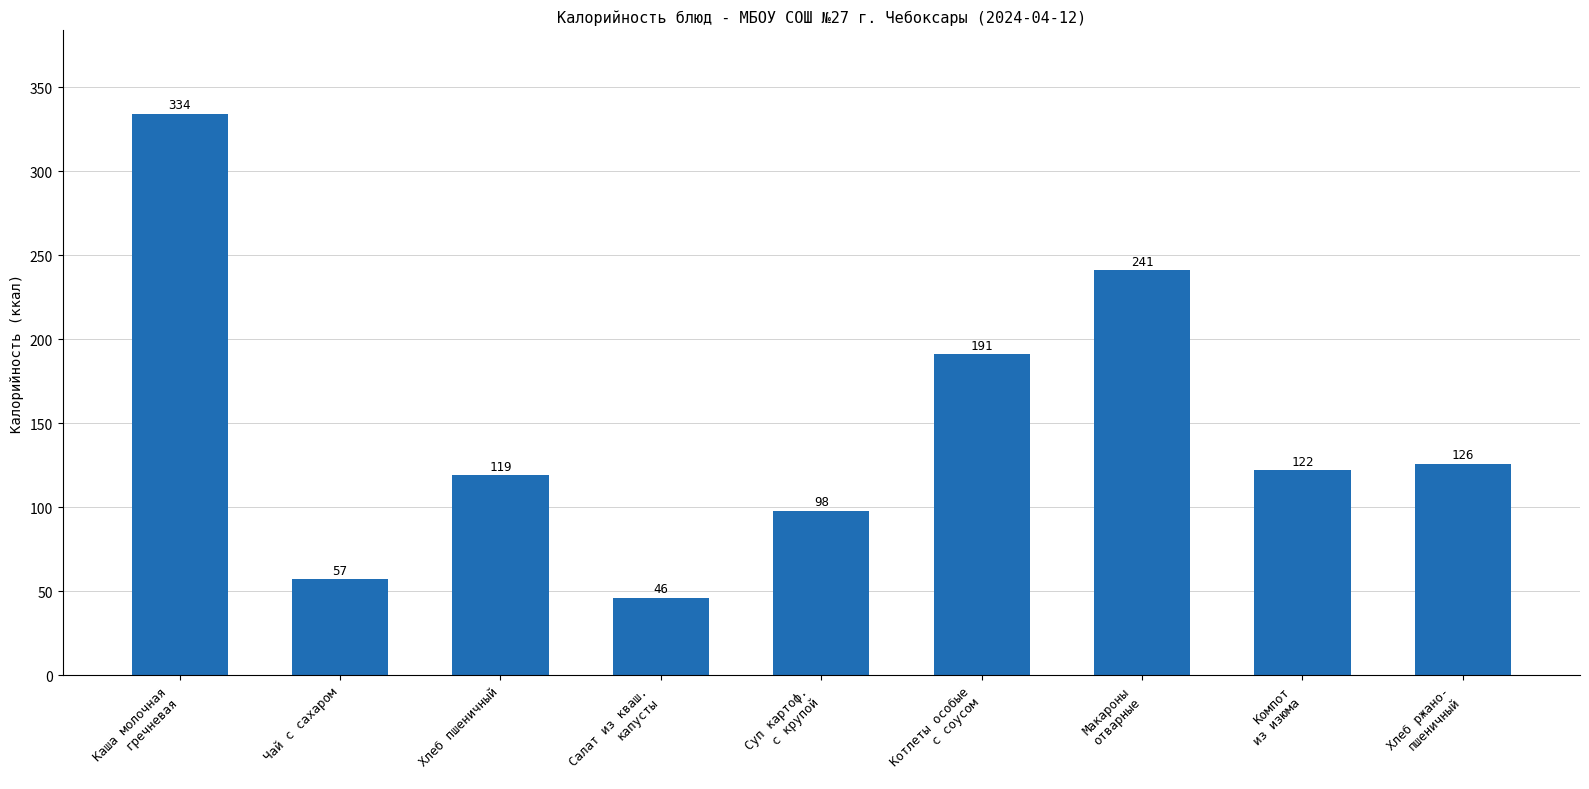

Reading right to left, list all the values displayed in this chart.

126	122	241	191	98	46	119	57	334